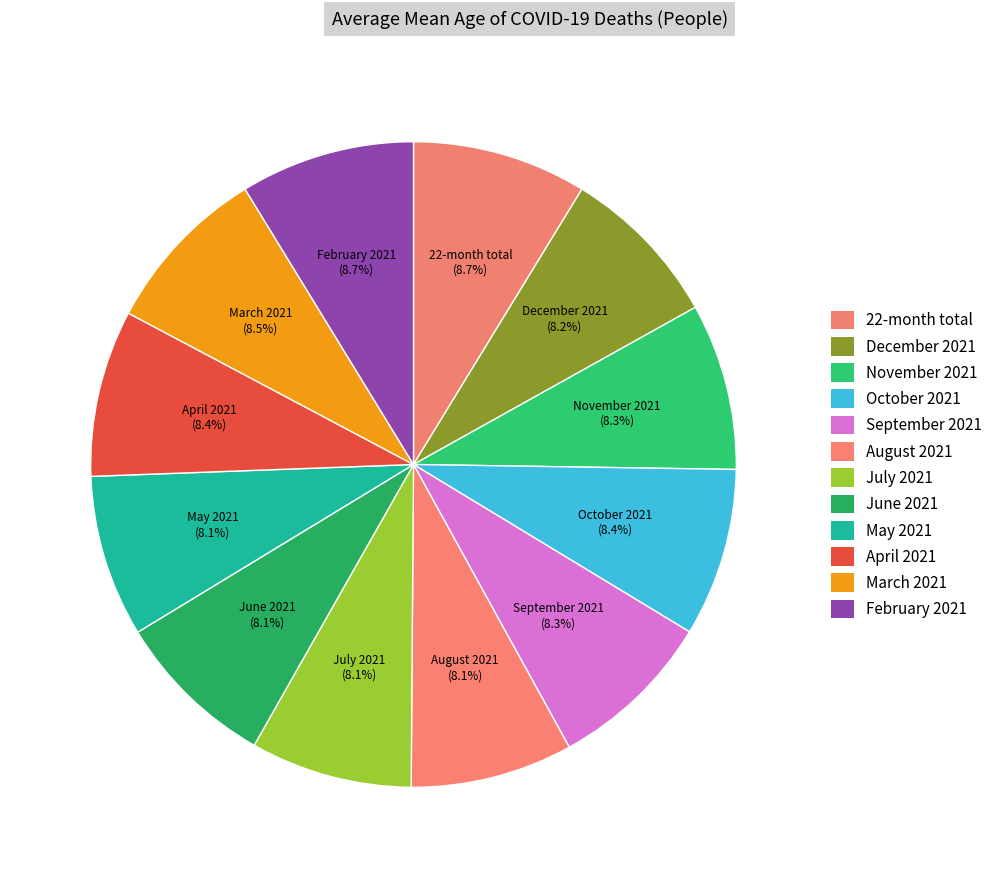

Is it true that November 2021 is 18% of the pie?

False